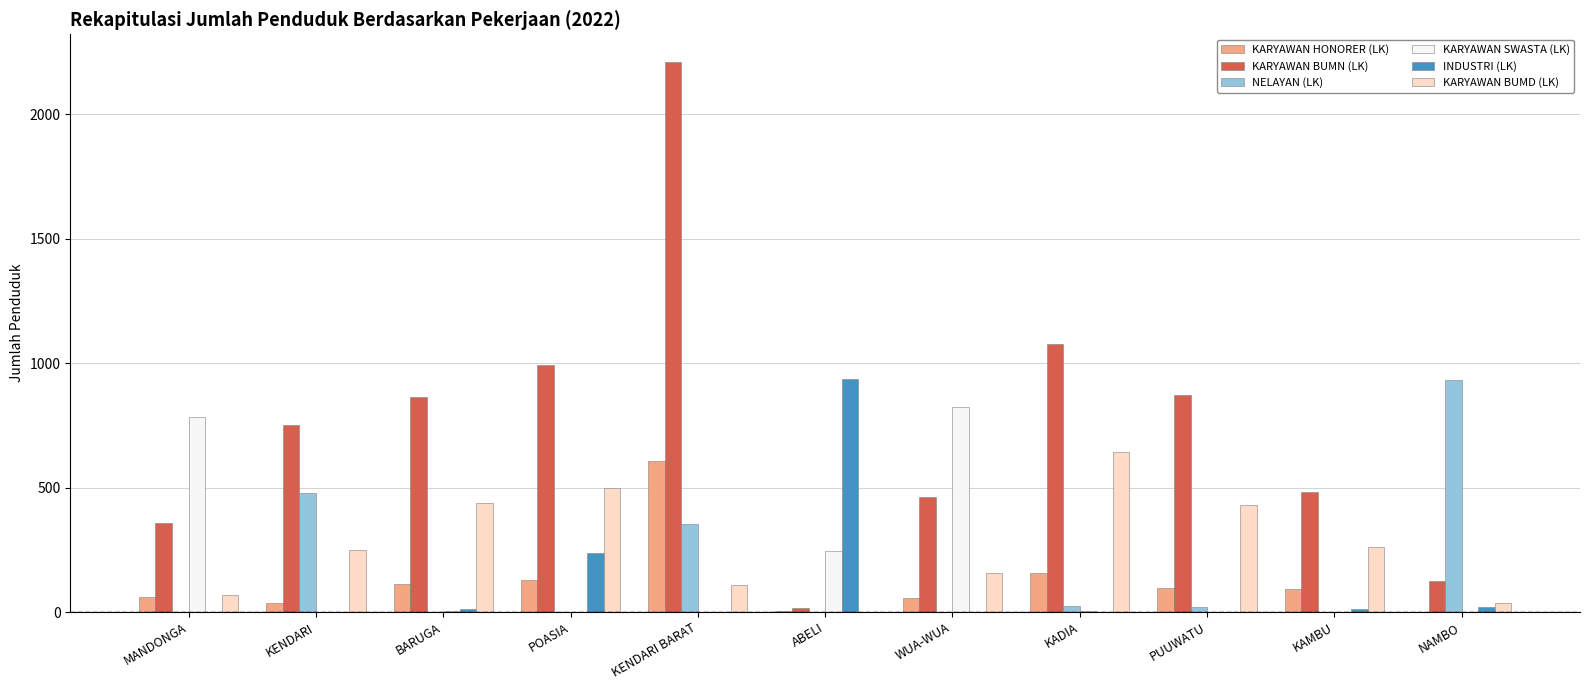

What is the highest value of the KARYAWAN HONORER (LK) series?

609